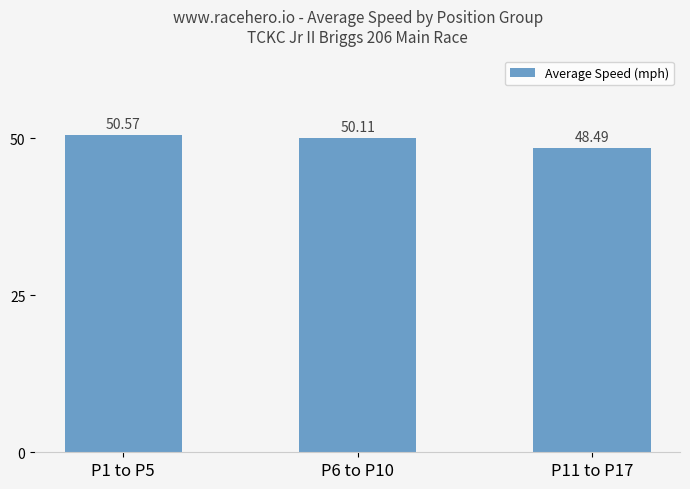

Does the chart contain any negative values?

No